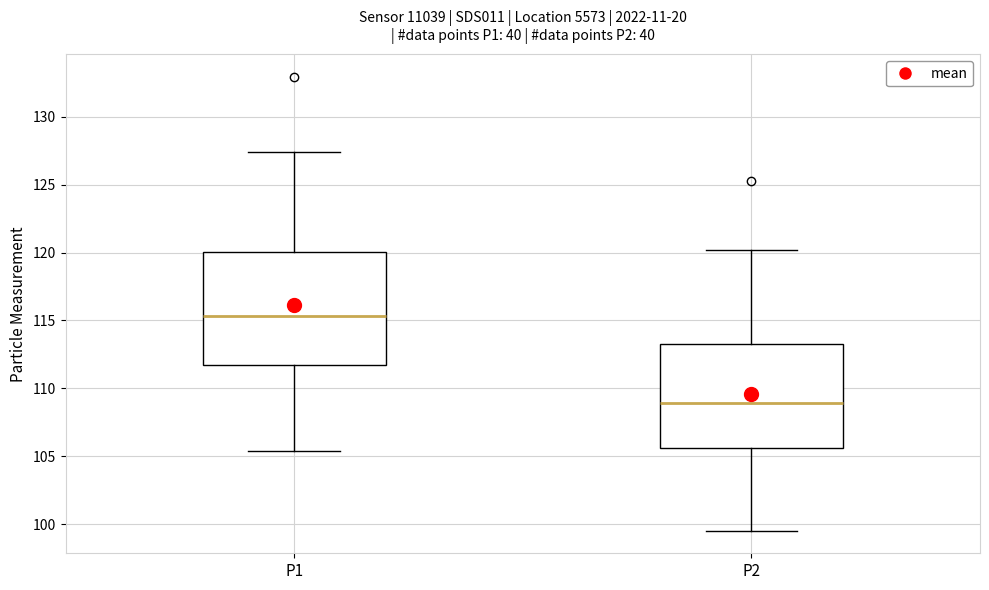

Reading left to right, transcribe this box plot: for each box, give where its median line is, the range the box spans, and where its two whiskers end, as read against the y-axis. The values are not printed on the chart, so give them approximately, as read against the axis.

P1: median 115.5, box 111.5 to 120.0, whiskers 105.5 to 127.5
P2: median 109.0, box 105.5 to 113.5, whiskers 99.5 to 120.0